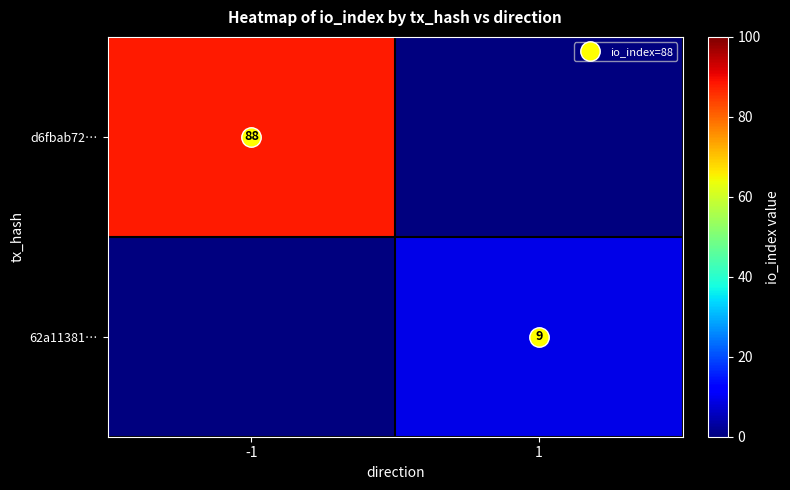

Is it true that d6fbab72… equals -38 at 1?

False